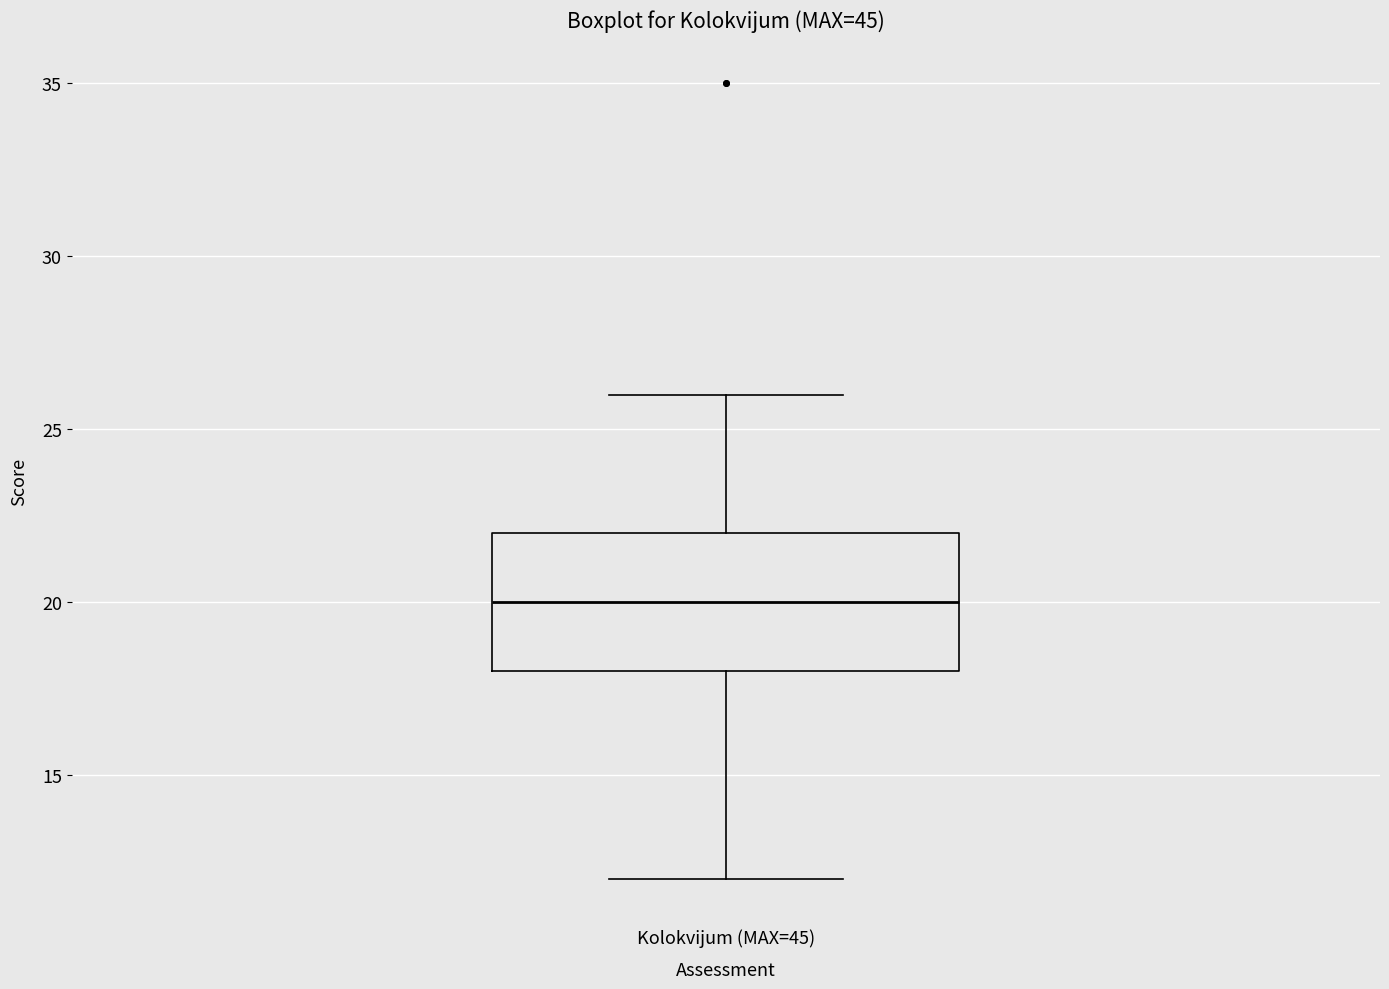

Where does the median line of the box for Kolokvijum (MAX=45) sit on the y-axis? The values are not printed on the chart, so give them approximately, as read against the axis.

20